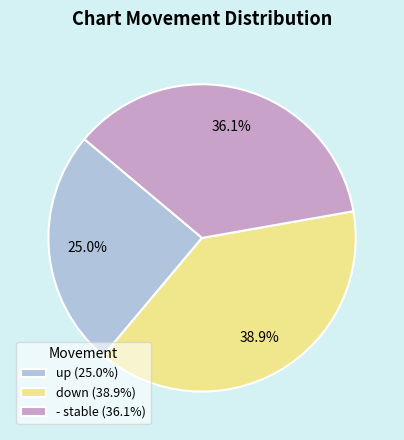

What percentage is the - slice, to the nearest percent?

36%